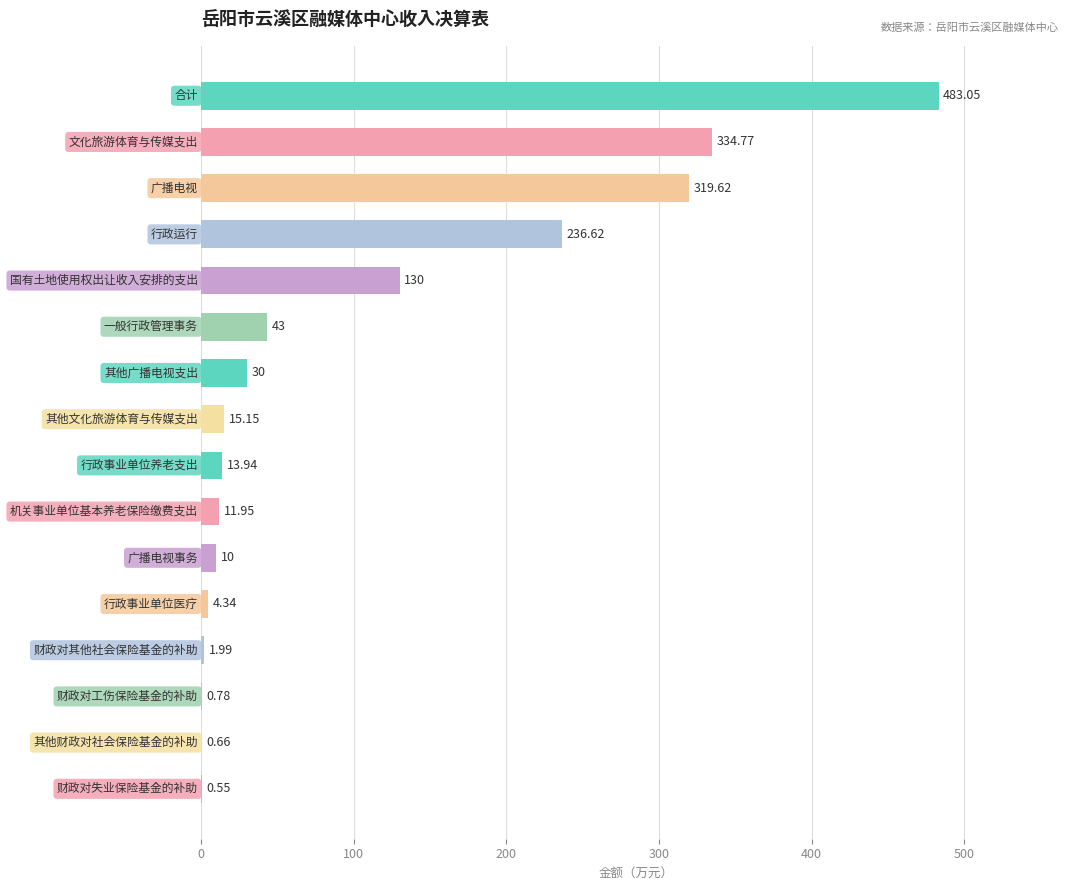

What is the sum of all values?

1636.4